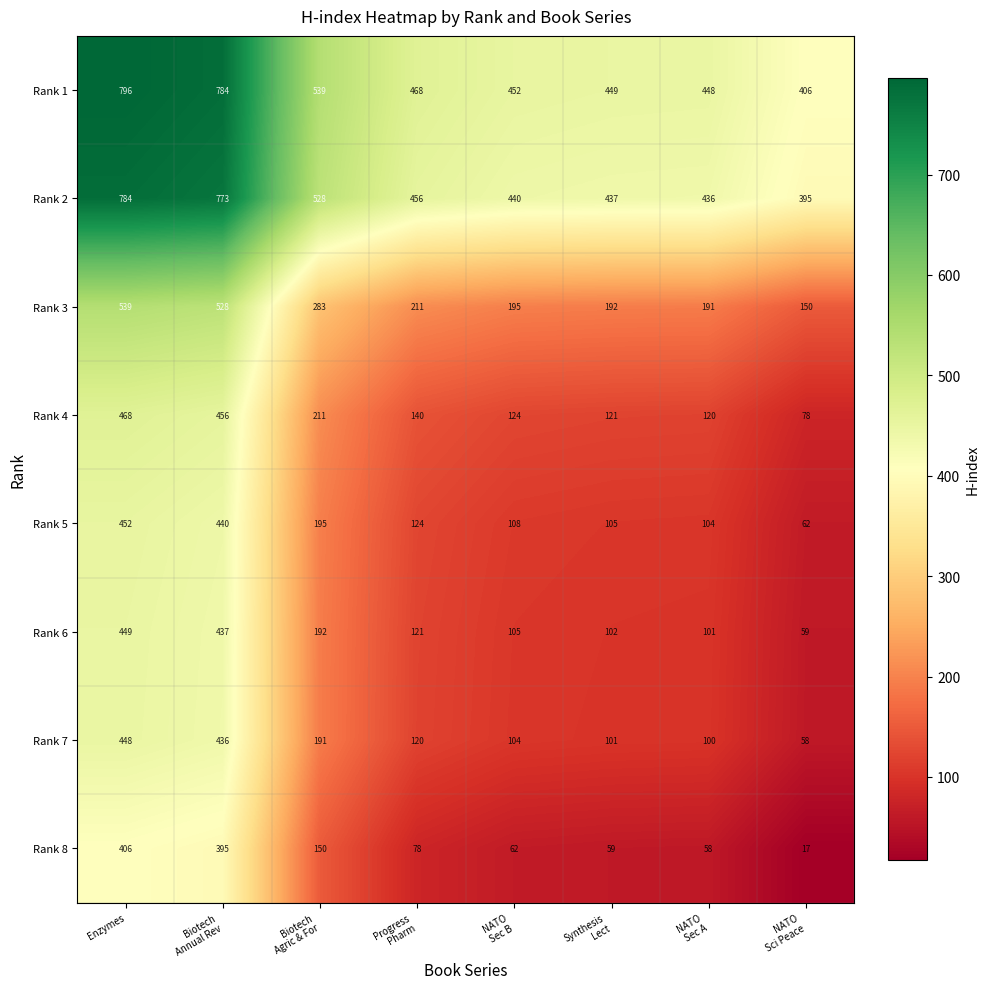

Where does the Rank 5 series first go above 124?

Enzymes